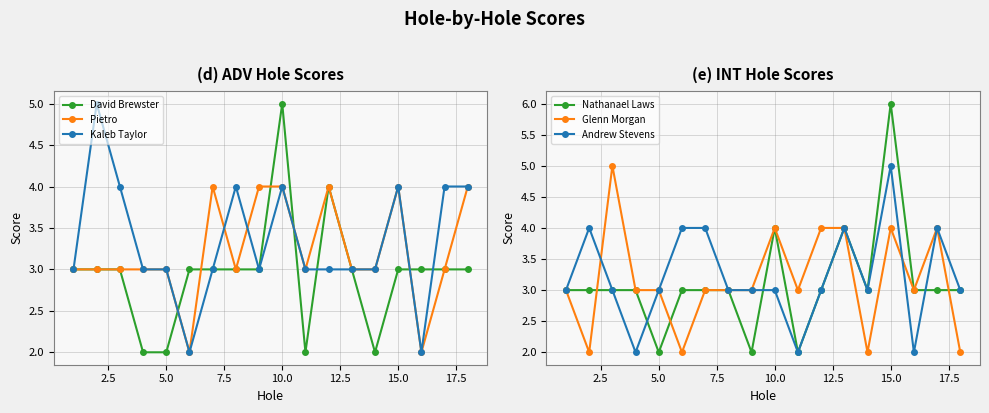

Rank the series by their maximum value, from lowest to highest.

Pietro, David Brewster, Kaleb Taylor, Glenn Morgan, Andrew Stevens, Nathanael Laws